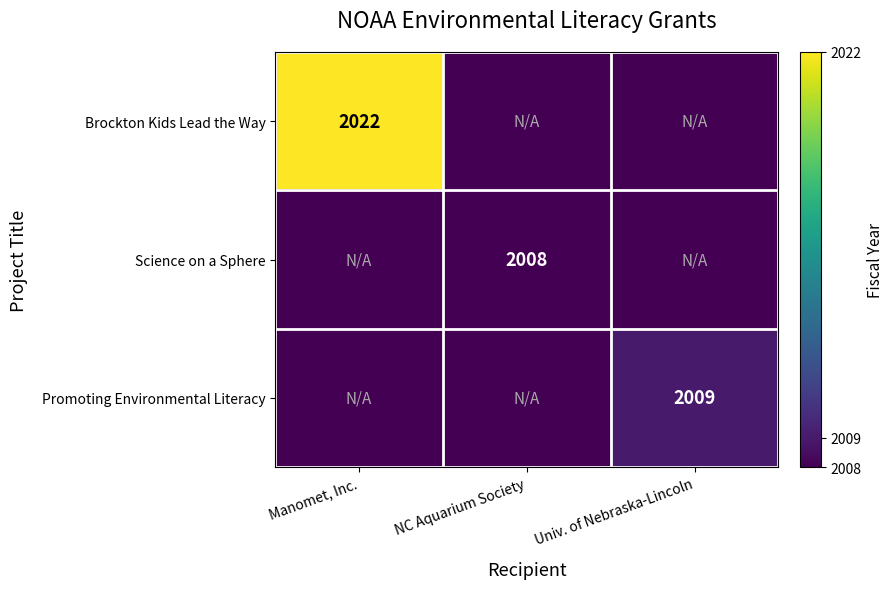

At how many categories does at least one series exceed 2013?

1